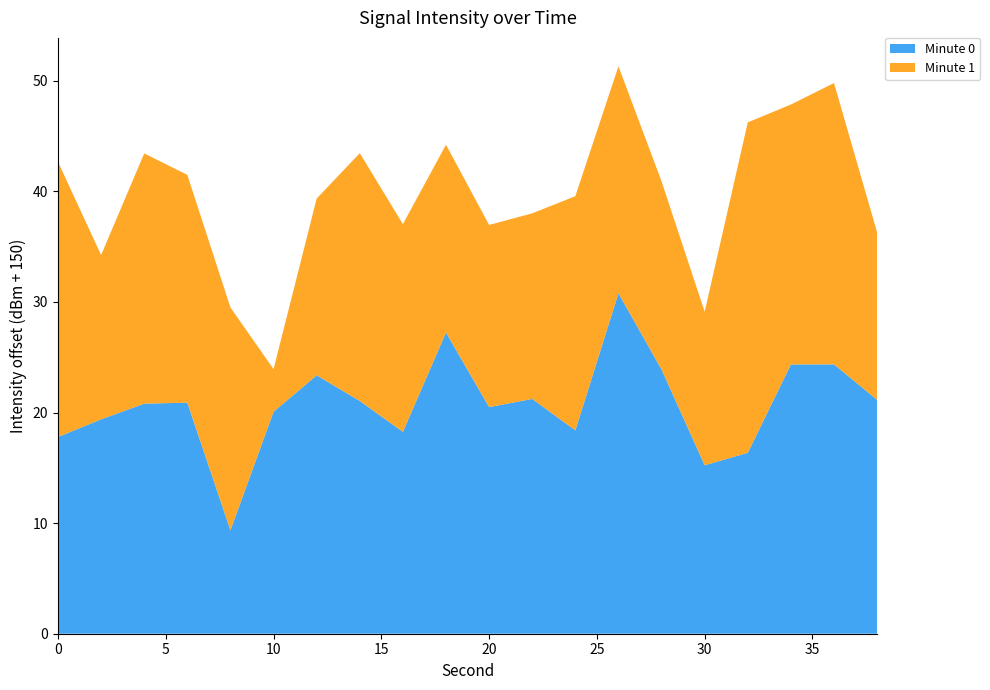

Reading left to right, what are all the values shown in this chart?

0=-132.2	2=-130.6	4=-129.2	6=-129.1	8=-140.6	10=-129.9	12=-126.6	14=-129.0	16=-131.7	18=-122.8	20=-129.5	22=-128.8	24=-131.6	26=-119.2	28=-126.1	30=-134.8	32=-133.6	34=-125.7	36=-125.6	38=-128.9